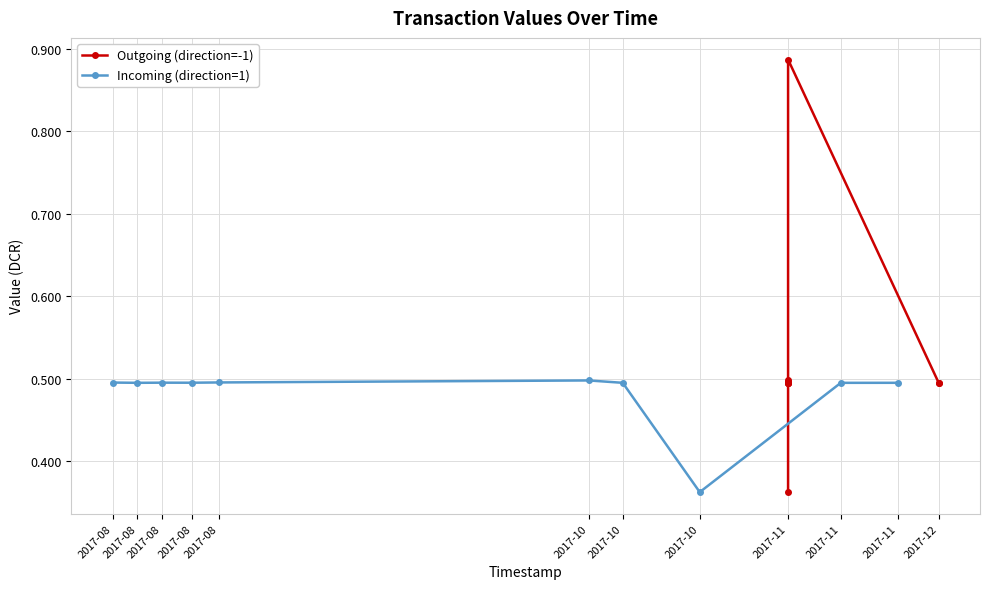

At 2017-08, list the series in order from largest to smallest.

Incoming (direction=1), Outgoing (direction=-1)